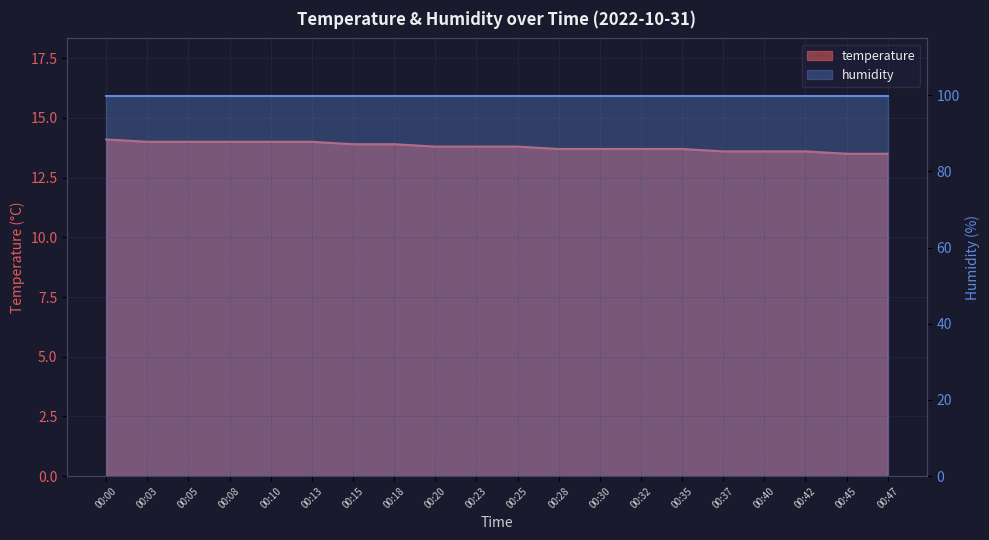

At which label is the value closest to 13?

00:45